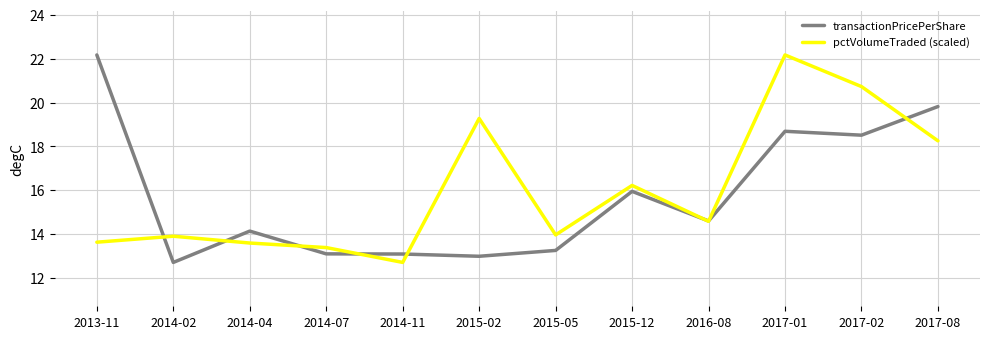

Does the chart have visible grid lines?

Yes